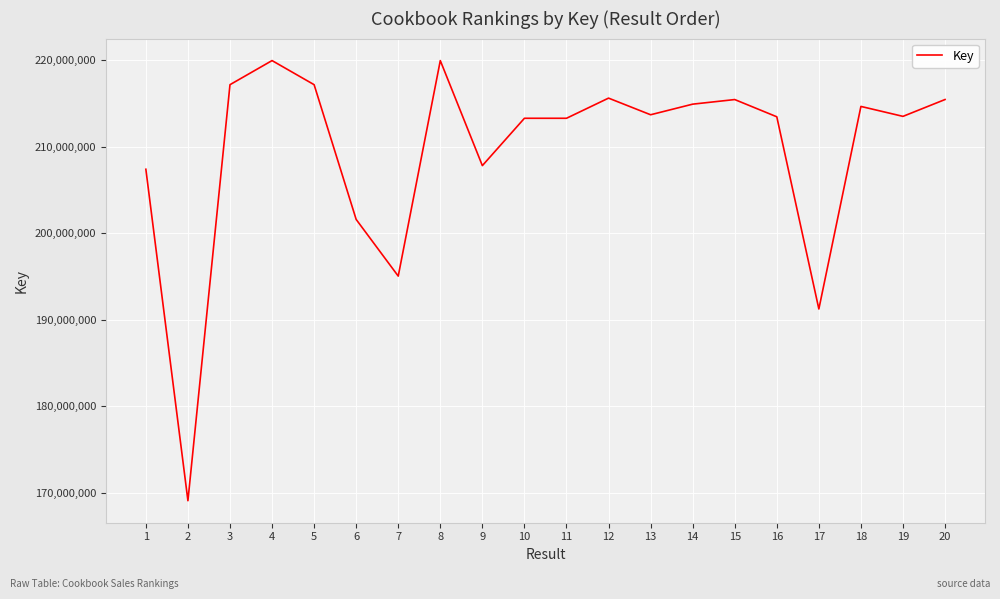

What is the greatest value displayed?

219922086